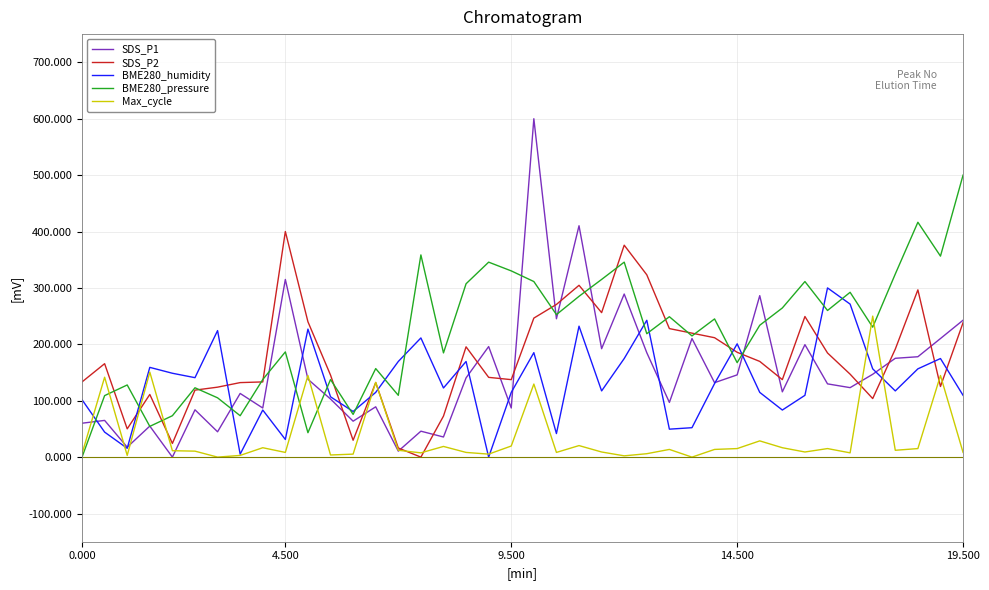

Which series has the largest total across all categories?

BME280_pressure